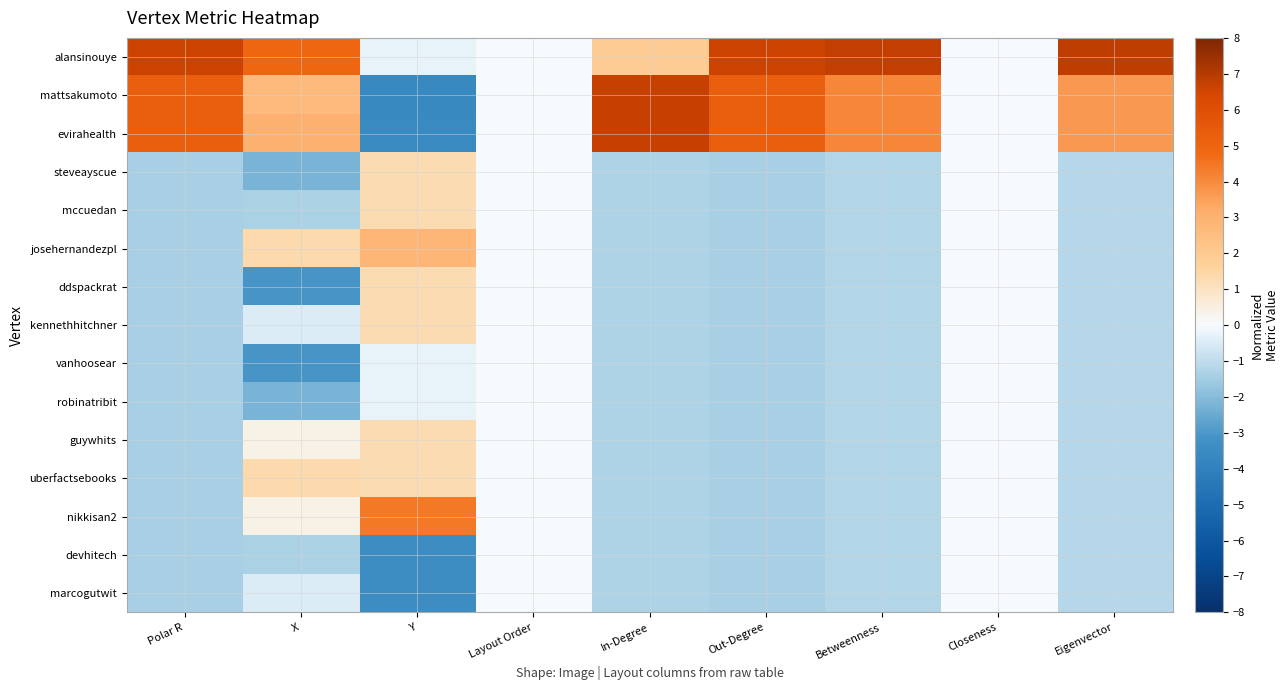

What is the spread (max minus min) of values at Polar R?

8.0